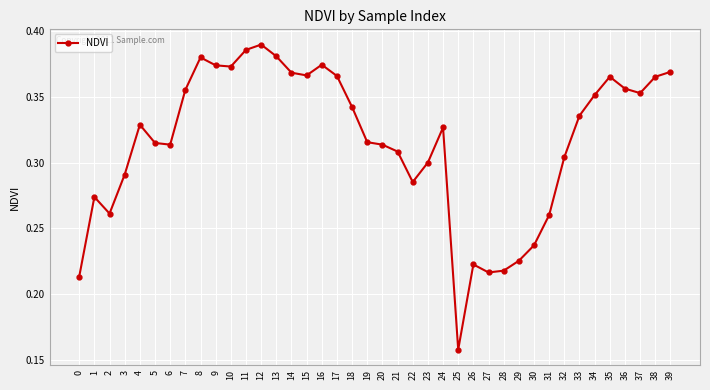

How many values are between 0 and 1?

40